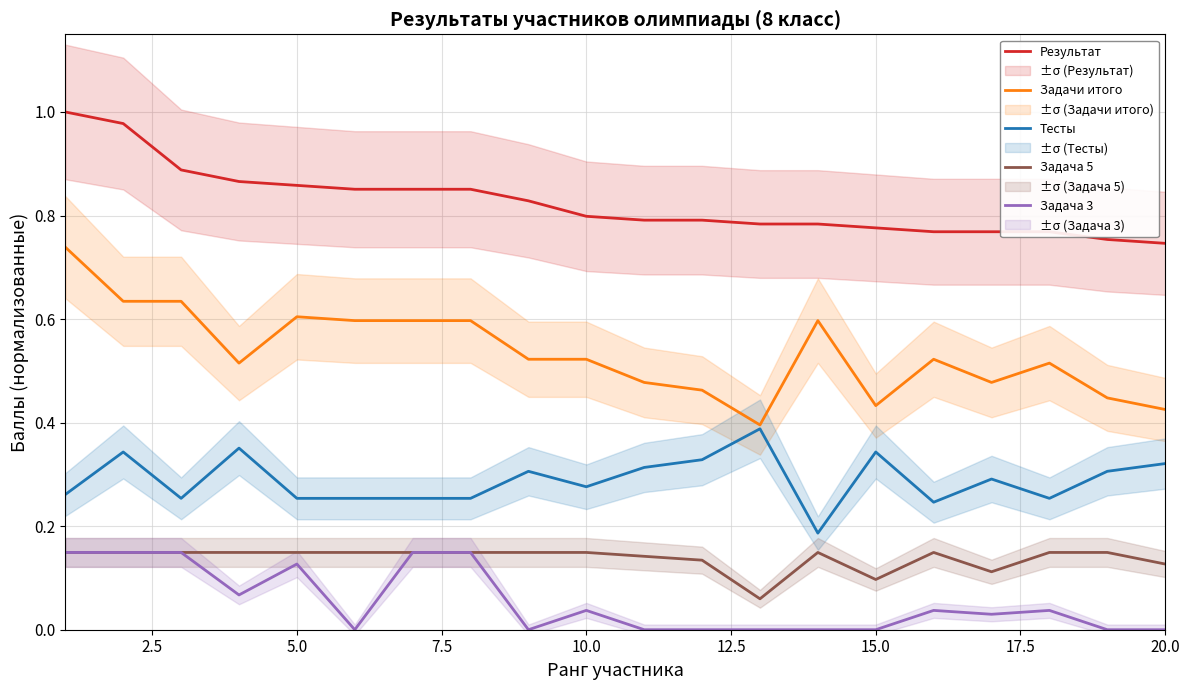

The Результат series shows 0.8 at 10.0. True or false?

True